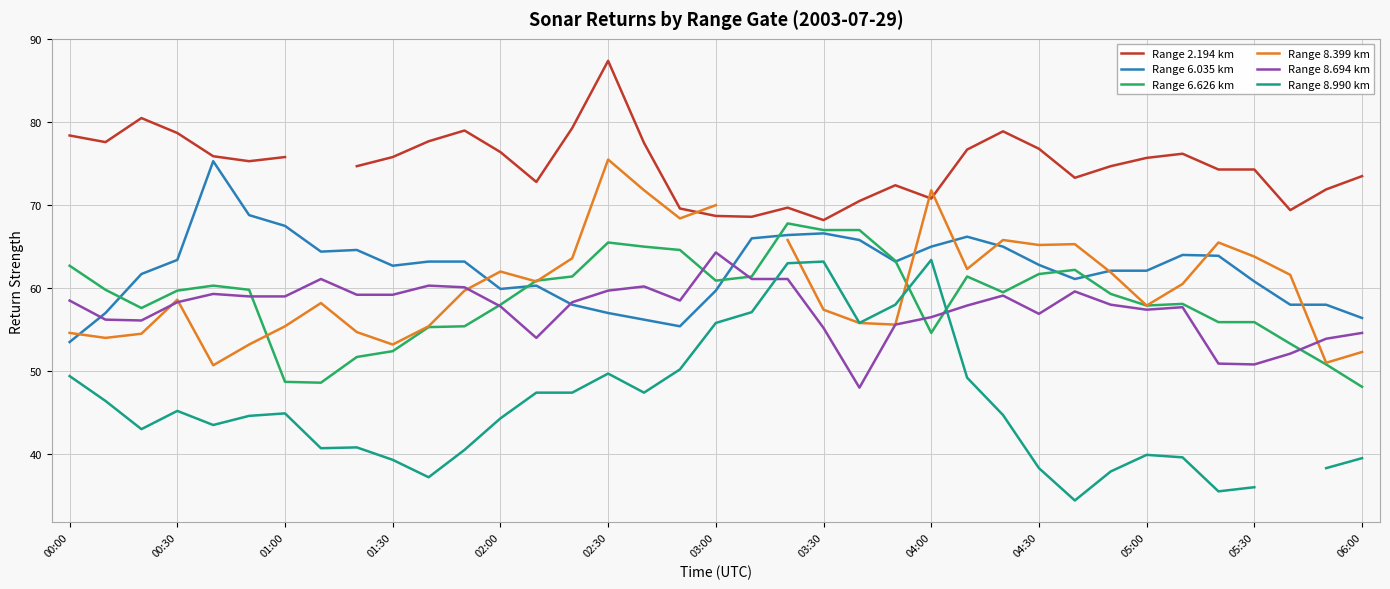

Which has a higher value, 16 or 00:00?

00:00